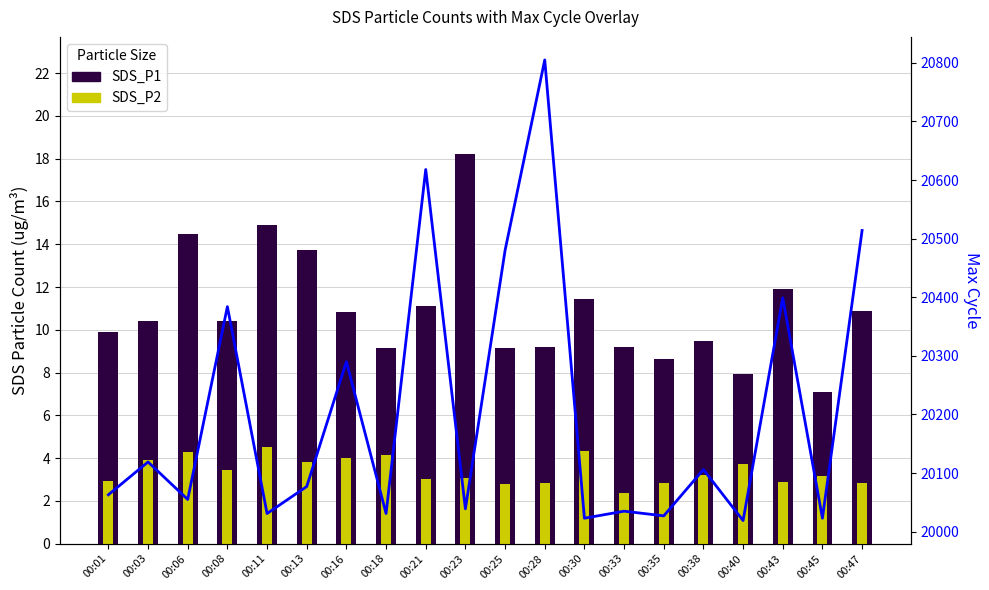

Reading left to right, extract all data points from this chart.

SDS_P1: 9.9	10.4	14.5	10.4	14.9	13.8	10.8	9.1	11.1	18.2	9.1	9.2	11.4	9.2	8.7	9.5	7.9	11.9	7.1	10.9
SDS_P2: 3.0	3.9	4.3	3.5	4.5	3.8	4.0	4.2	3.0	3.1	2.8	2.8	4.3	2.4	2.9	3.2	3.7	2.9	3.2	2.9
Max_cycle: 20063.0	20119.0	20055.0	20384.0	20031.0	20077.0	20290.0	20031.0	20618.0	20039.0	20480.0	20805.0	20023.0	20035.0	20027.0	20106.0	20019.0	20399.0	20023.0	20514.0